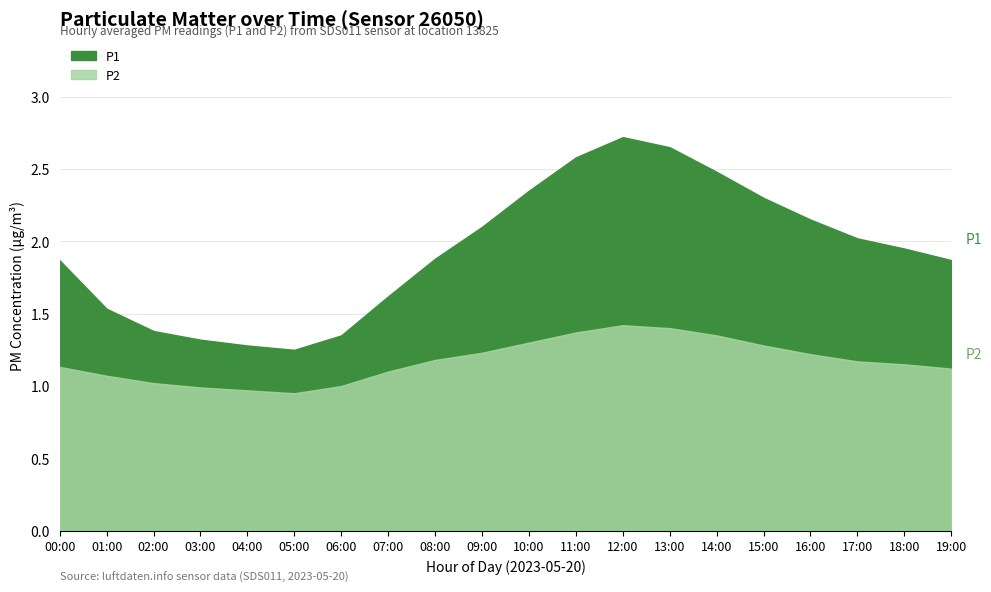

What is the label of the 19th point from the right?

01:00